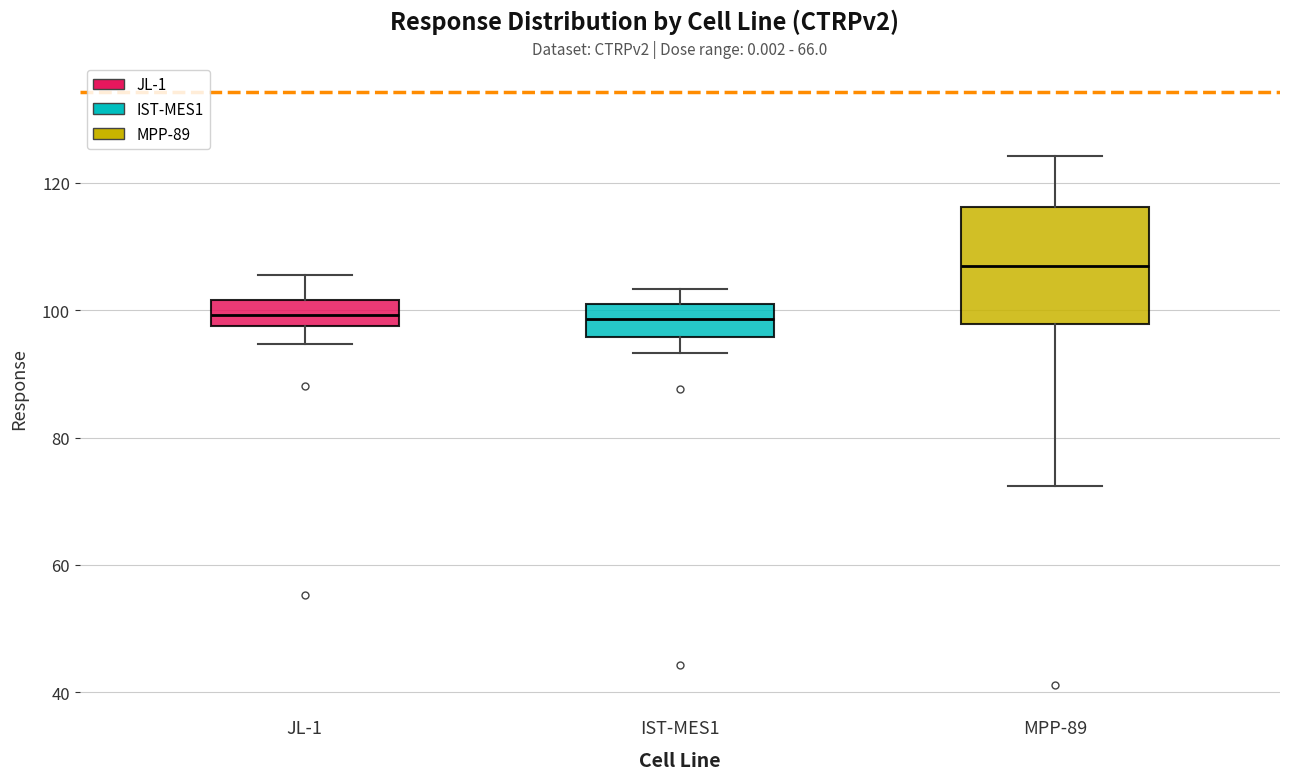

Where is the lower edge of the box for MPP-89 on the y-axis? The values are not printed on the chart, so give them approximately, as read against the axis.

98